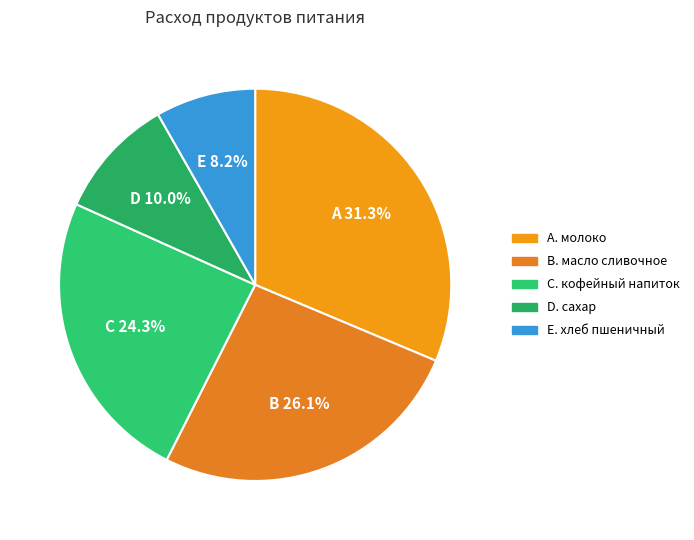

Which slice is the largest?

молоко